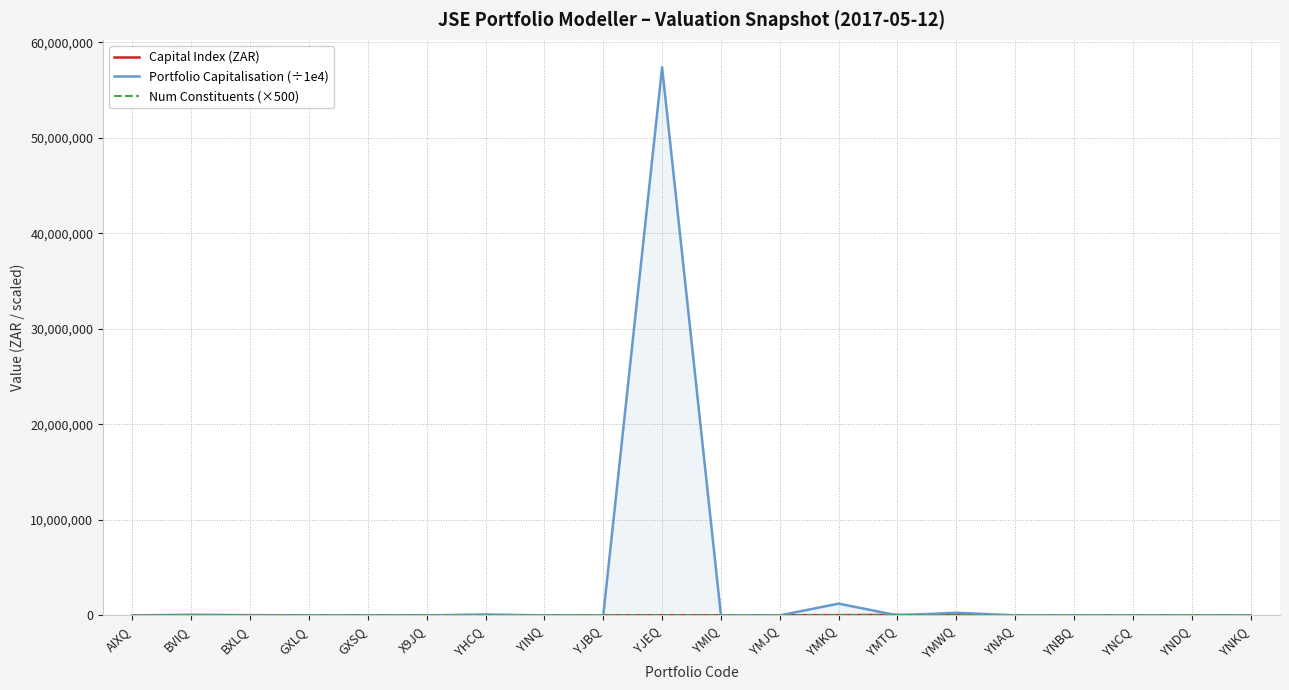

What is the difference between the maximum and minimum values in the Capital Index (ZAR) series?

47647.5